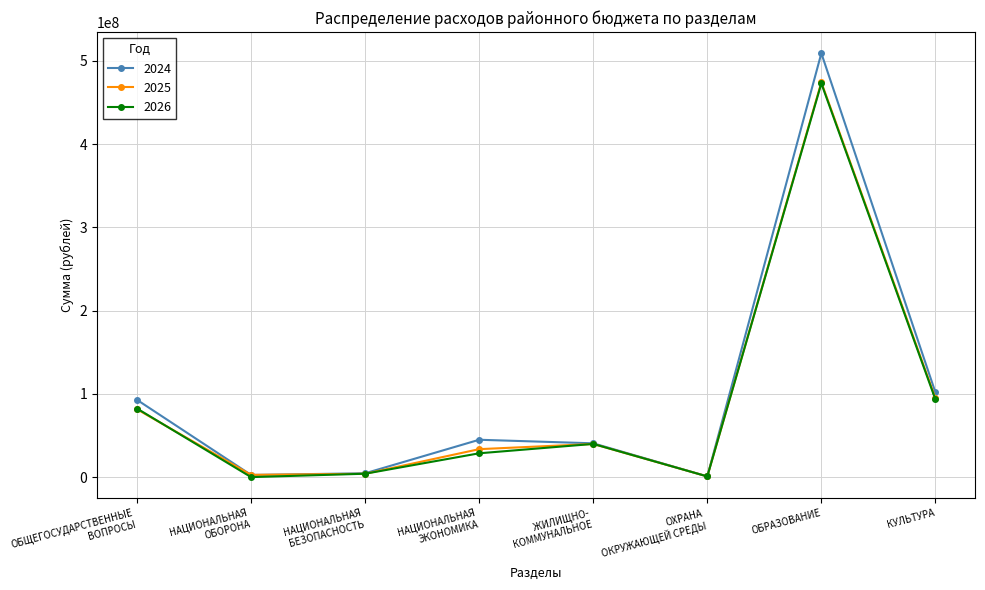

What is the label of the 8th point from the left?

КУЛЬТУРА